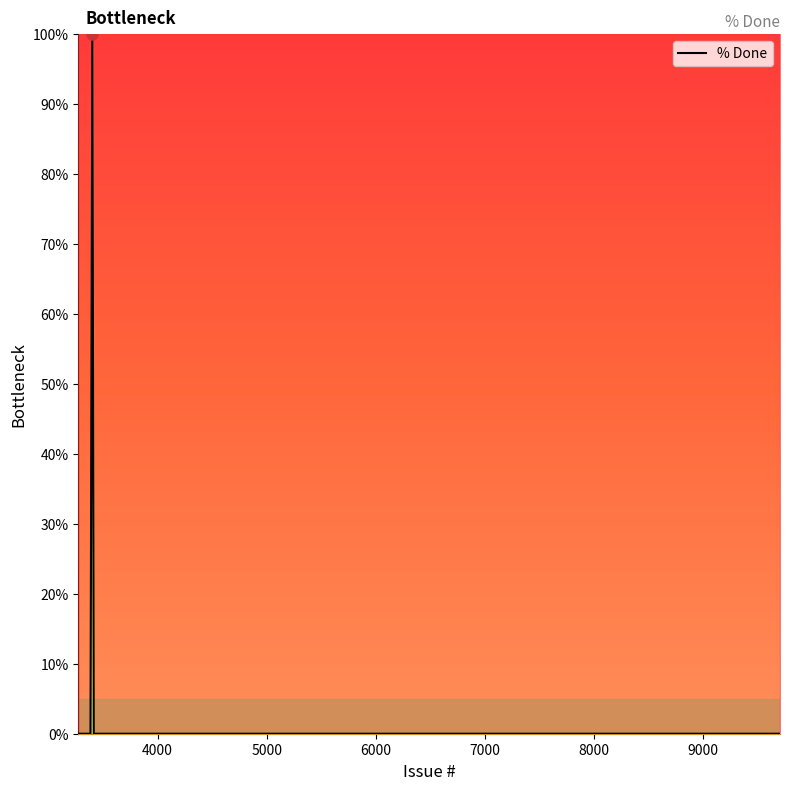

What is the difference between the maximum and minimum values?

100